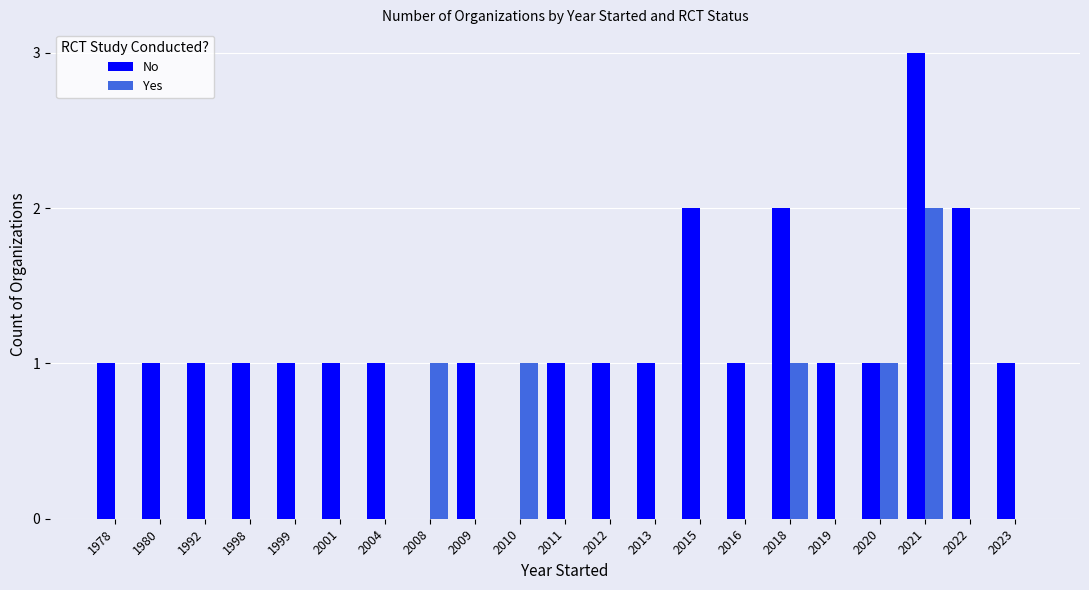

How many groups of bars are there?

21